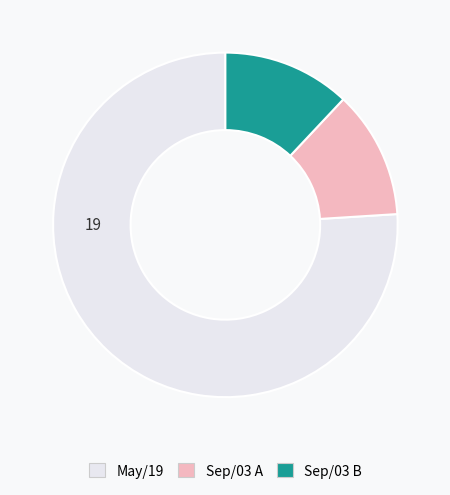

Is there any slice that represents more than half of the pie?

Yes